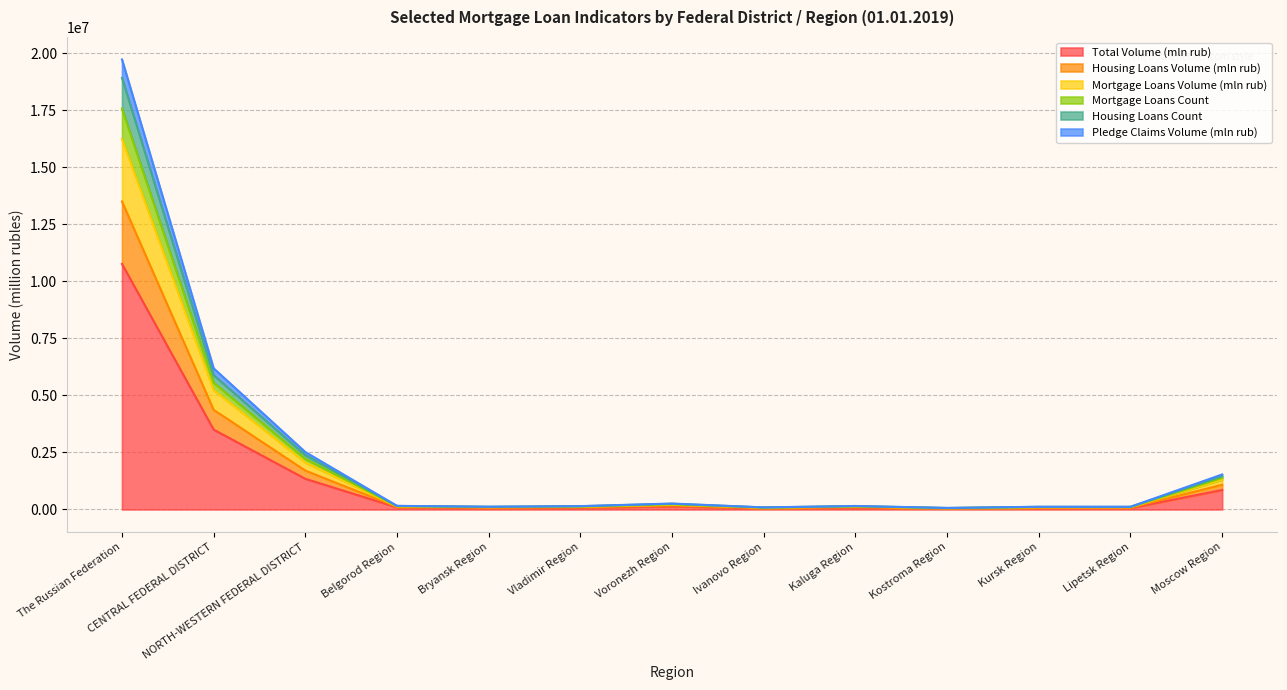

What is the maximum value for Total Volume (mln rub)?

10762550